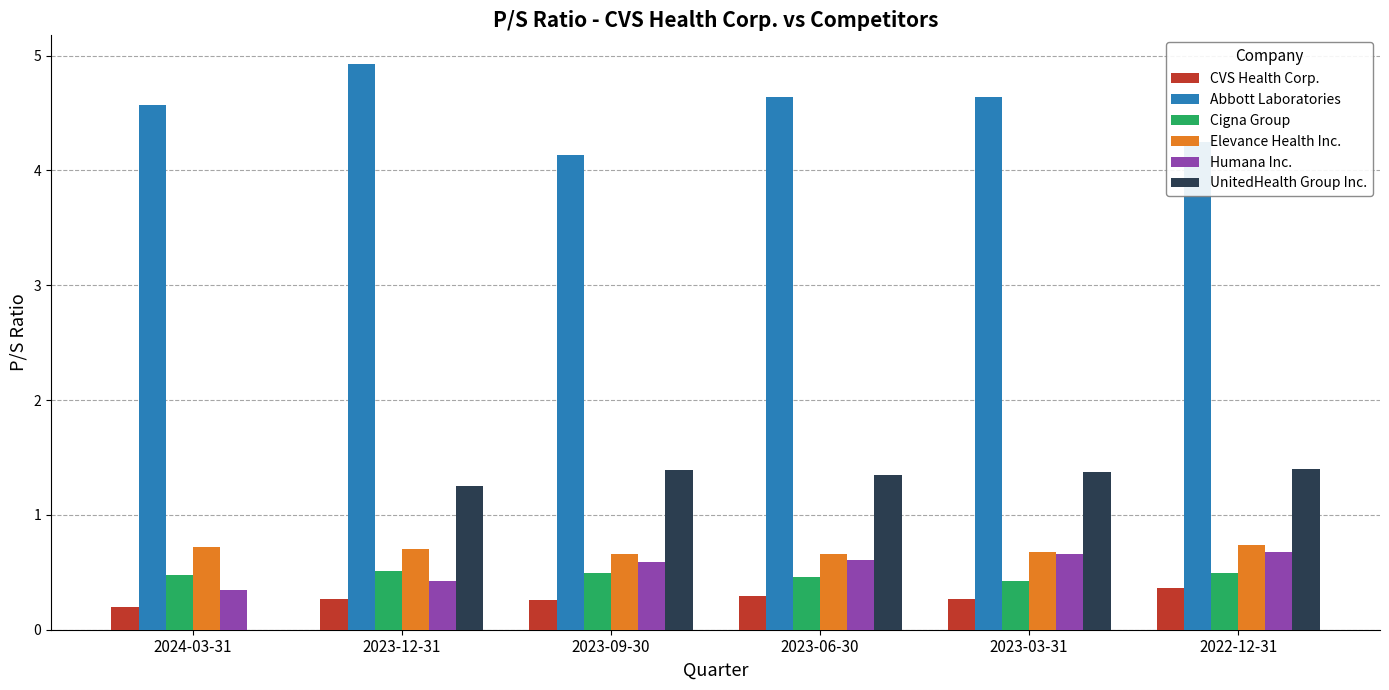

At which label is CVS Health Corp. closest to 0?

2024-03-31